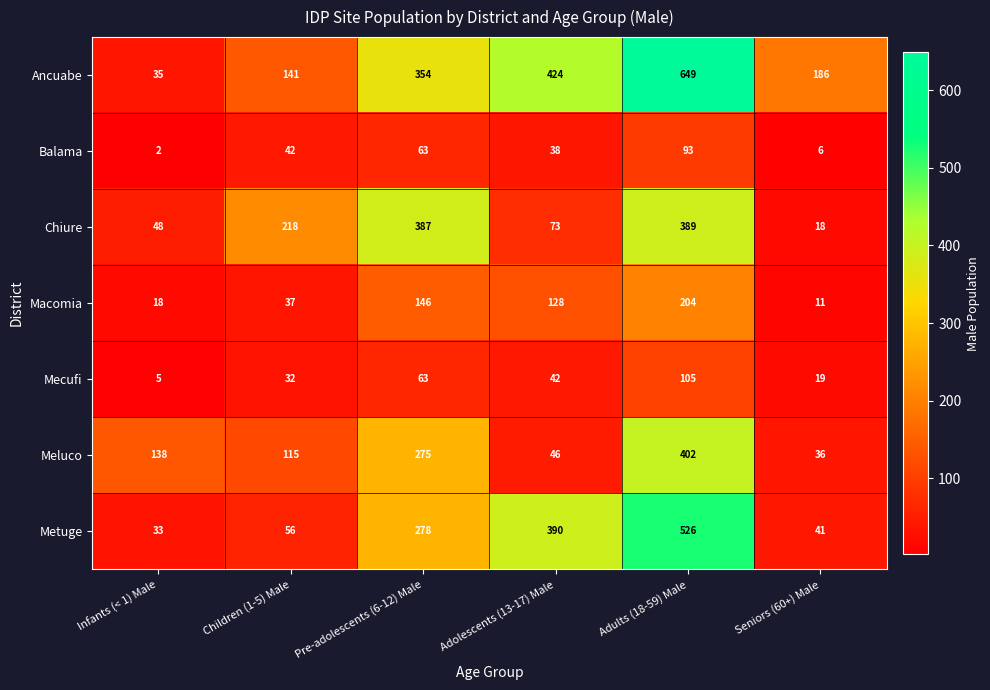

Which label corresponds to the largest value in the chart?

Adults (18-59) Male